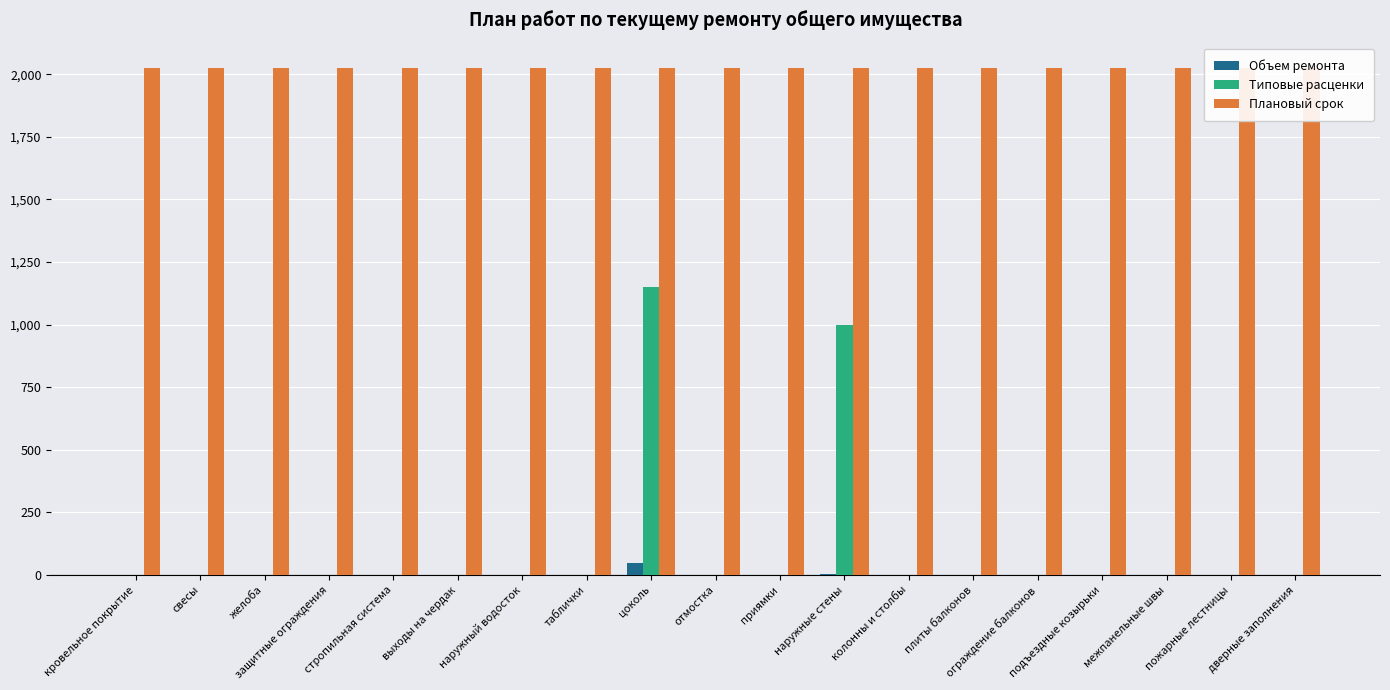

Reading left to right, list all the values displayed in this chart.

Объем ремонта: кровельное покрытие=0.0	свесы=0.0	желоба=0.0	защитные ограждения=0.0	стропильная система=0.0	выходы на чердак=0.0	наружный водосток=0.0	таблички=0.0	цоколь=50.0	отмостка=0.0	приямки=0.0	наружные стены=5.0	колонны и столбы=0.0	плиты балконов=0.0	ограждение балконов=0.0	подъездные козырьки=0.0	межпанельные швы=0.0	пожарные лестницы=0.0	дверные заполнения=0.0
Типовые расценки: кровельное покрытие=0.0	свесы=0.0	желоба=0.0	защитные ограждения=0.0	стропильная система=0.0	выходы на чердак=0.0	наружный водосток=0.0	таблички=0.0	цоколь=1149.0	отмостка=0.0	приямки=0.0	наружные стены=999.5	колонны и столбы=0.0	плиты балконов=0.0	ограждение балконов=0.0	подъездные козырьки=0.0	межпанельные швы=0.0	пожарные лестницы=0.0	дверные заполнения=0.0
Плановый срок: кровельное покрытие=2025.0	свесы=2025.0	желоба=2025.0	защитные ограждения=2025.0	стропильная система=2025.0	выходы на чердак=2025.0	наружный водосток=2025.0	таблички=2025.0	цоколь=2025.0	отмостка=2025.0	приямки=2025.0	наружные стены=2025.0	колонны и столбы=2025.0	плиты балконов=2025.0	ограждение балконов=2025.0	подъездные козырьки=2025.0	межпанельные швы=2025.0	пожарные лестницы=2025.0	дверные заполнения=2025.0